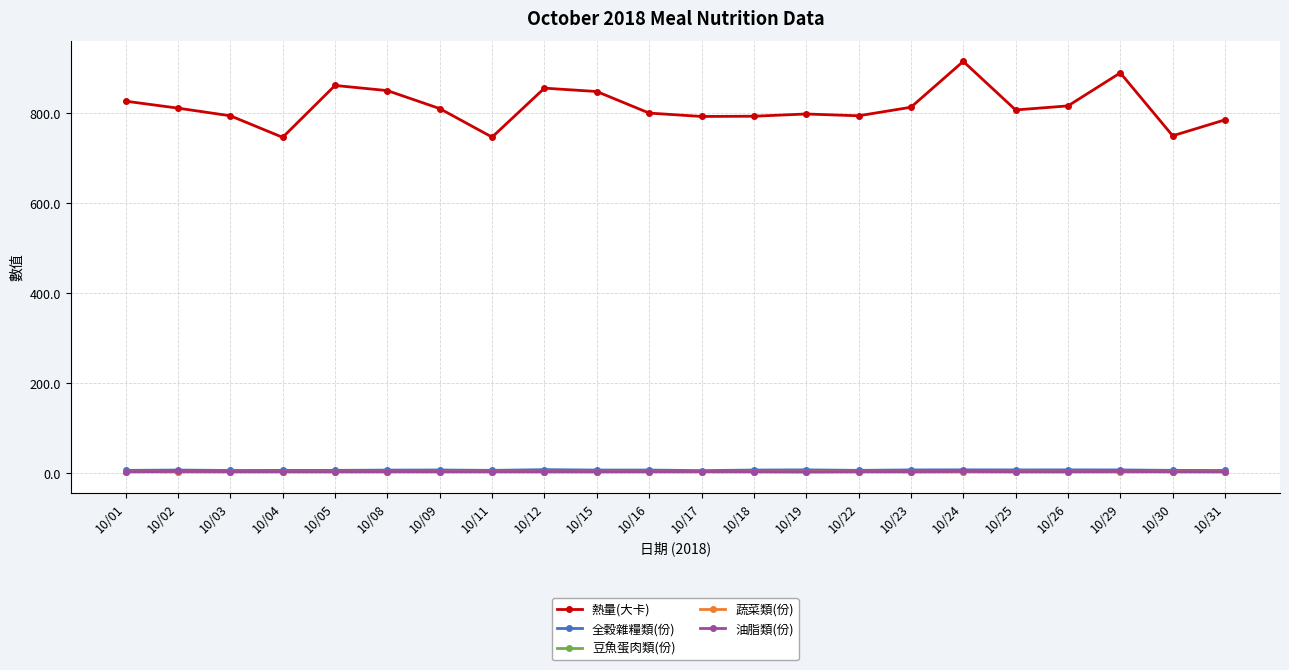

Between which two adjacent categories do 豆魚蛋肉類(份) and 蔬菜類(份) first intersect?

10/19 and 10/22